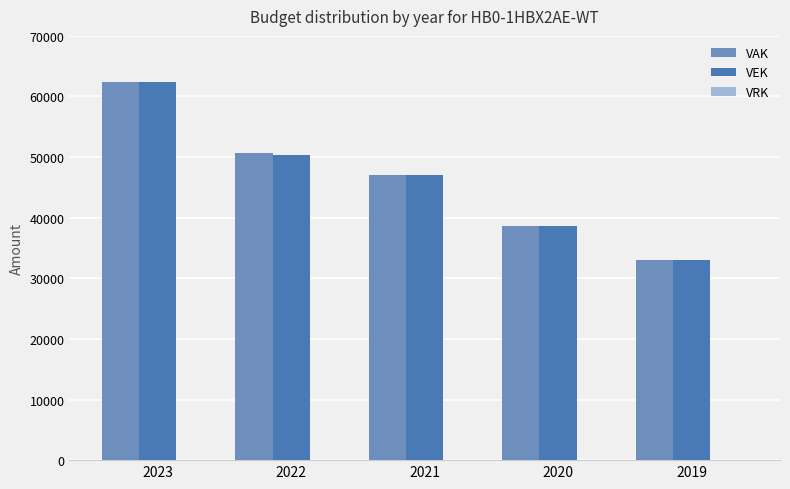

The VAK series shows 50652 at 2022. True or false?

True